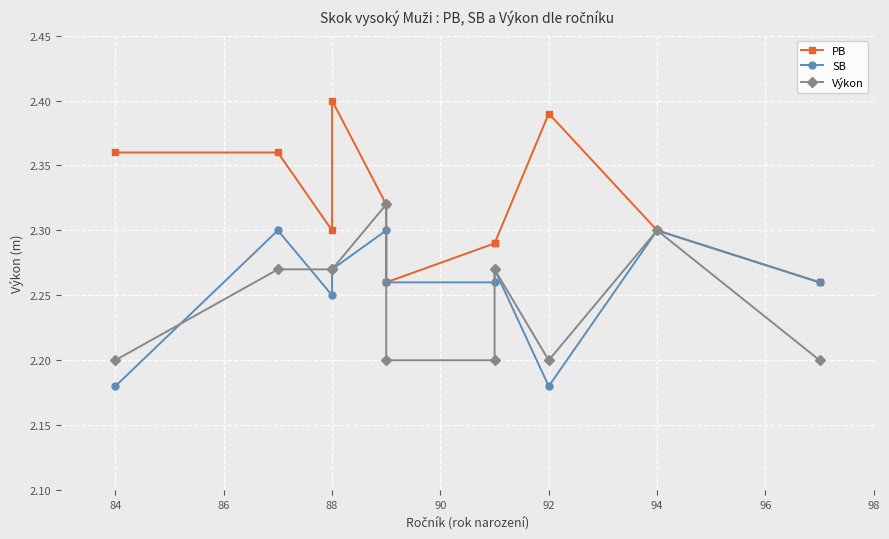

True or false: PB has more than 1 points higher than both neighbors.

True